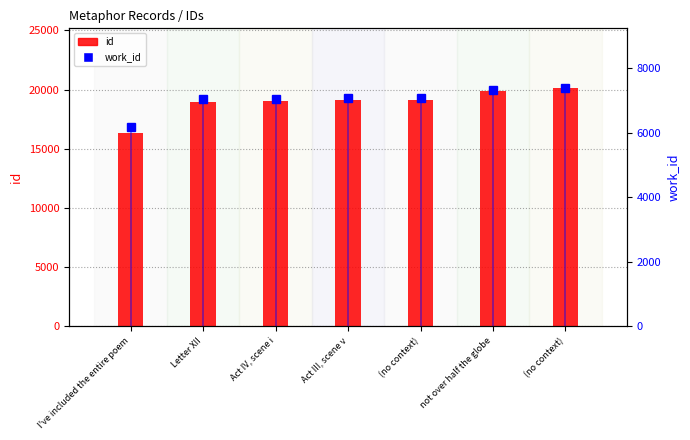

How many values in the work_id series are below 7056?

3